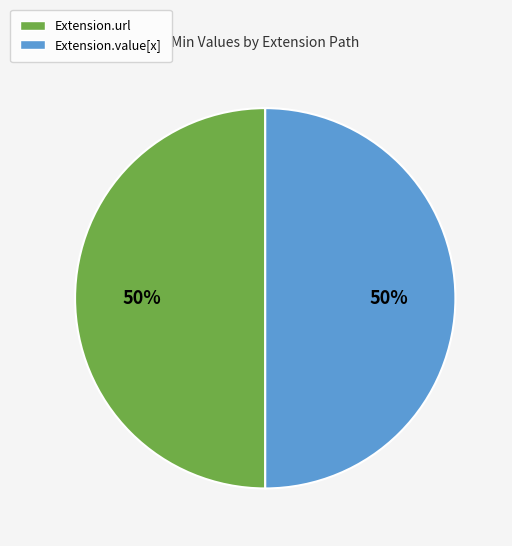

Do Extension.value[x] and Extension.url together represent more than half of the pie?

Yes